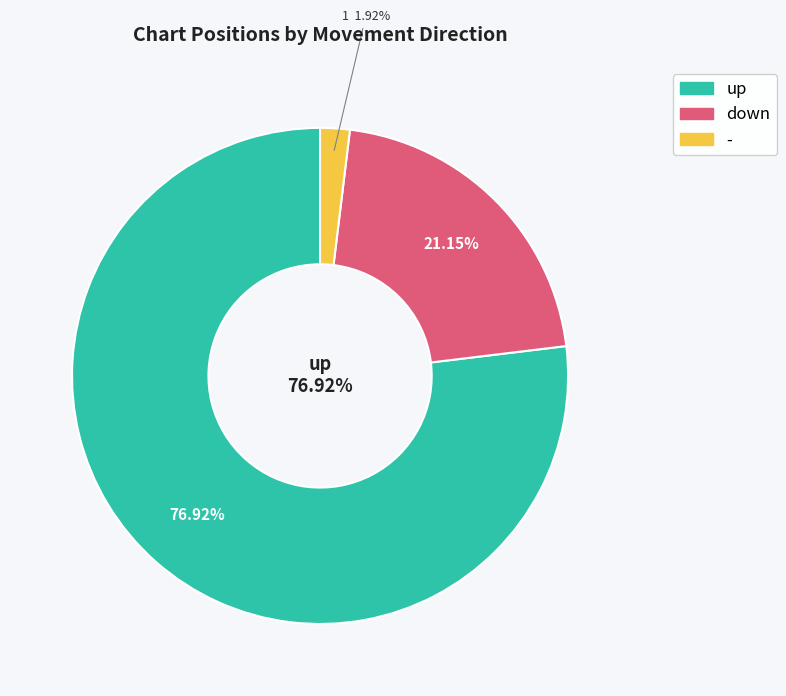

What percentage is the - slice, to the nearest percent?

2%